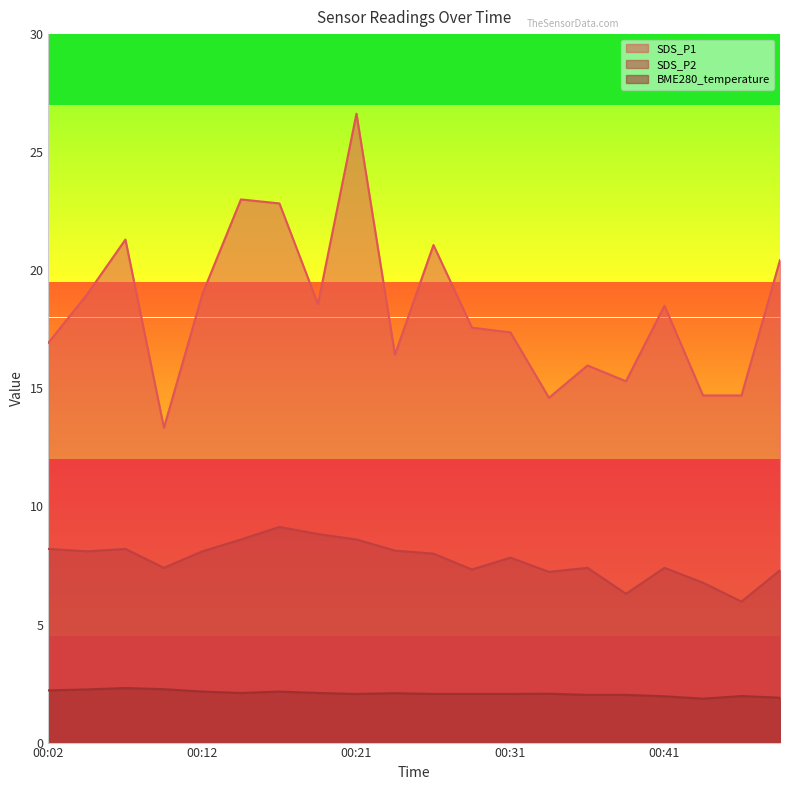

How many categories are shown in the chart?

20